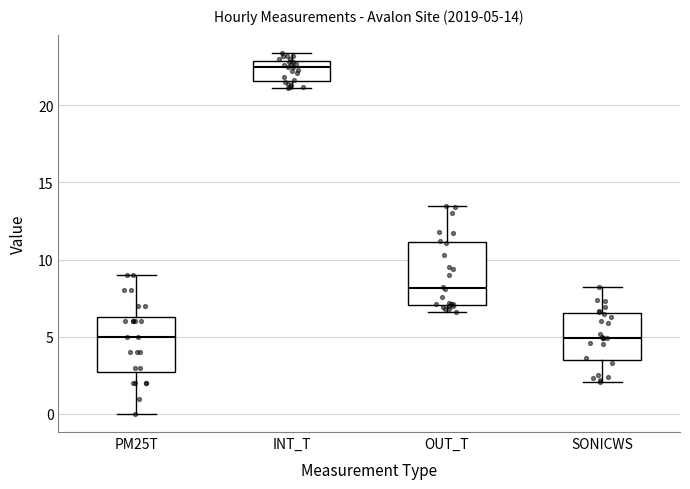

Comparing the boxes themselves (not the whiskers), which one is the tallest?

OUT_T